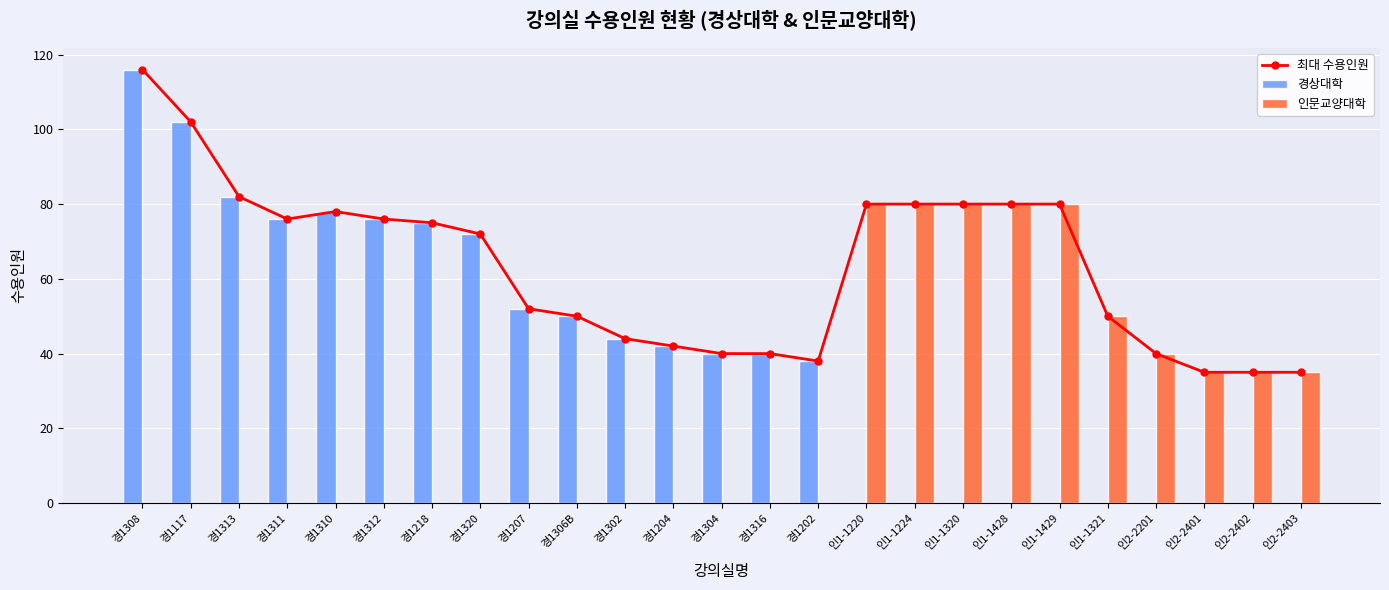

What is the value of the 인문교양대학 bar at the 17th from the left?

80